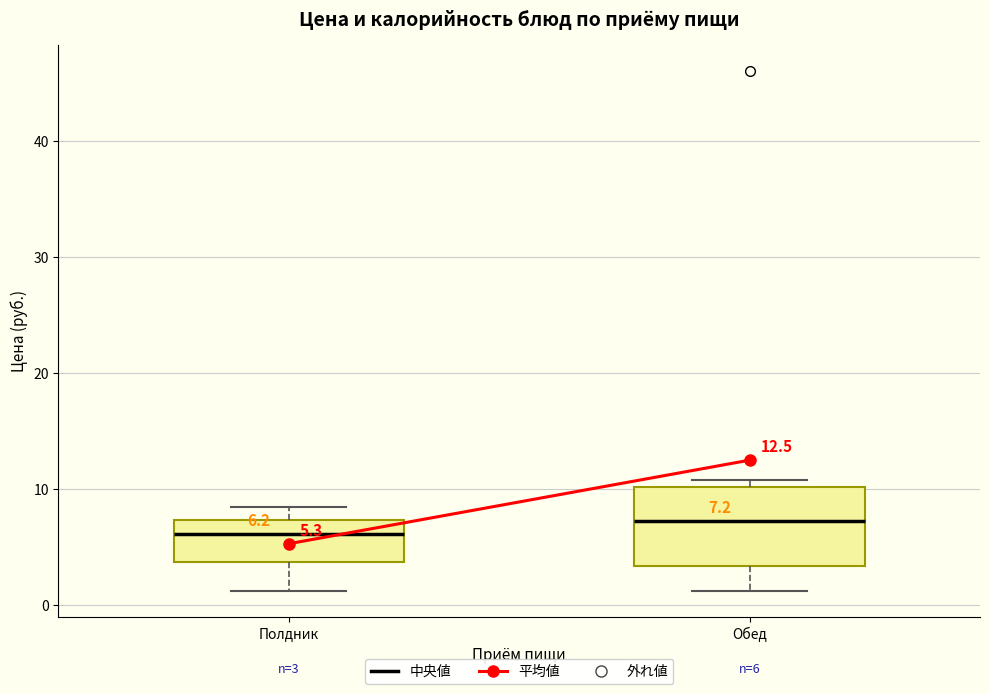

Comparing the boxes themselves (not the whiskers), which one is the tallest?

Обед